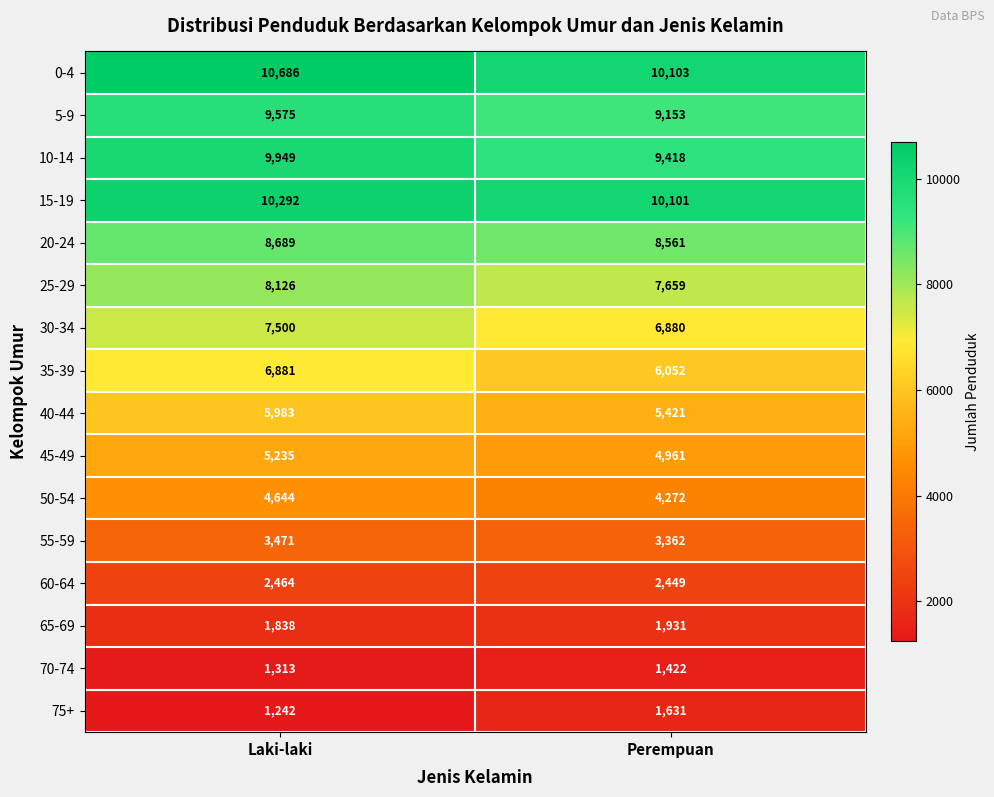

List the series in order of their peak value, lowest first.

70-74, 75+, 65-69, 60-64, 55-59, 50-54, 45-49, 40-44, 35-39, 30-34, 25-29, 20-24, 5-9, 10-14, 15-19, 0-4